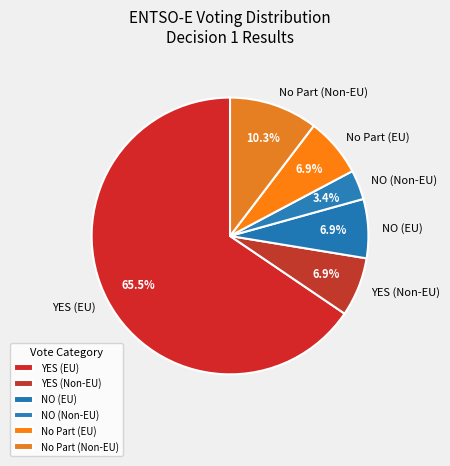

Between No Part (Non-EU) and NO (EU), which is larger?

No Part (Non-EU)